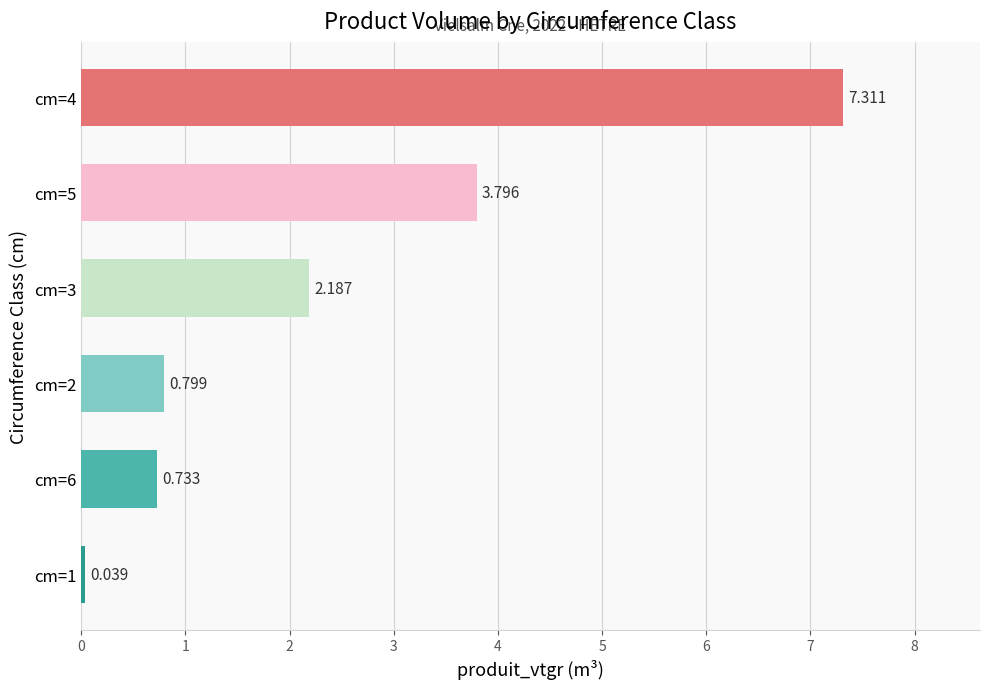

List the labels in order of value, largest first.

cm=4, cm=5, cm=3, cm=2, cm=6, cm=1